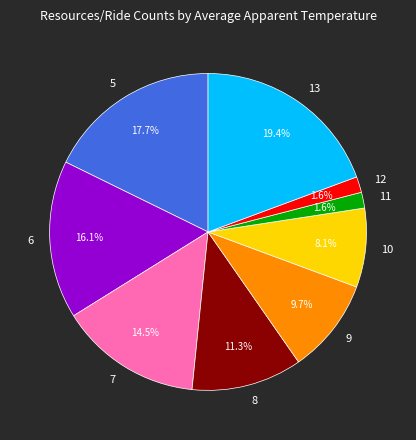

Does 6 account for over 50% of the chart?

No